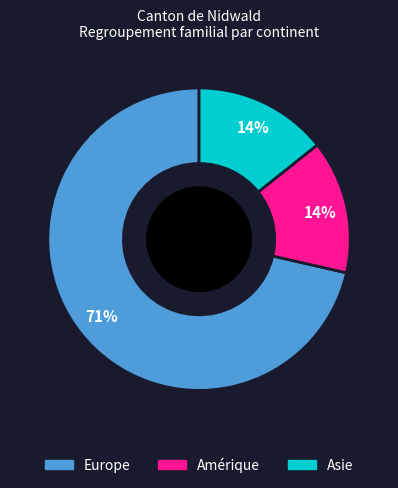

To the nearest percent, what is the average slice percentage?

33%